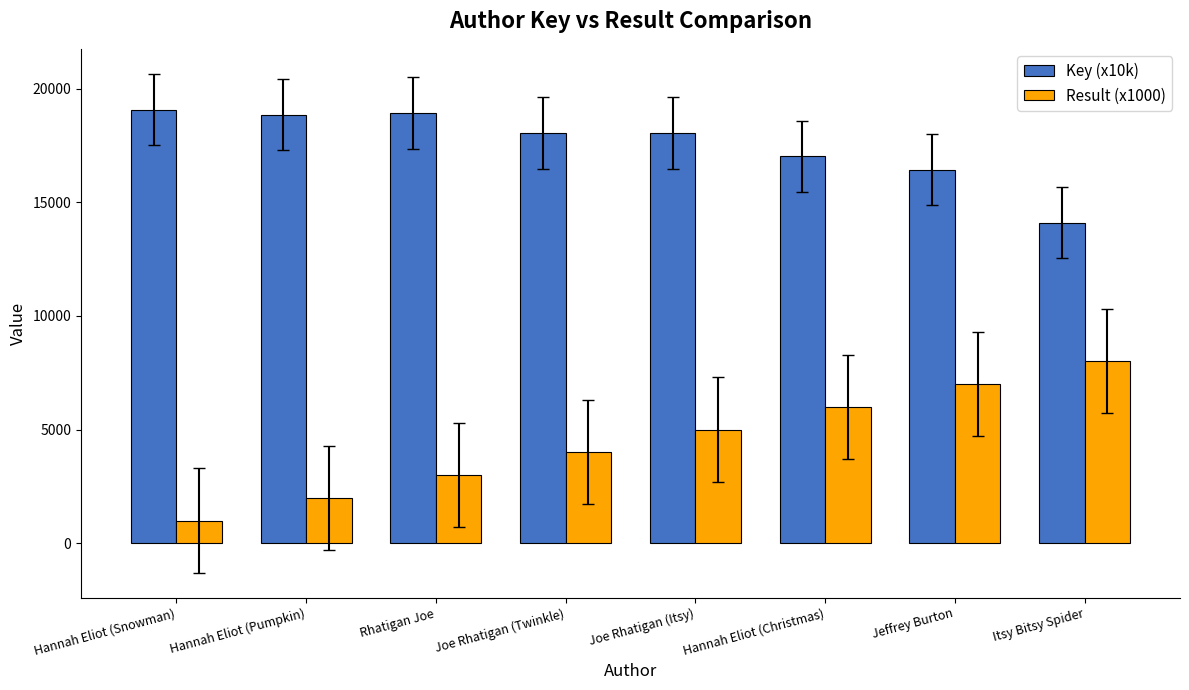

What is the sum of the Result (x1000) values at Rhatigan Joe and Joe Rhatigan (Twinkle)?

7000.0